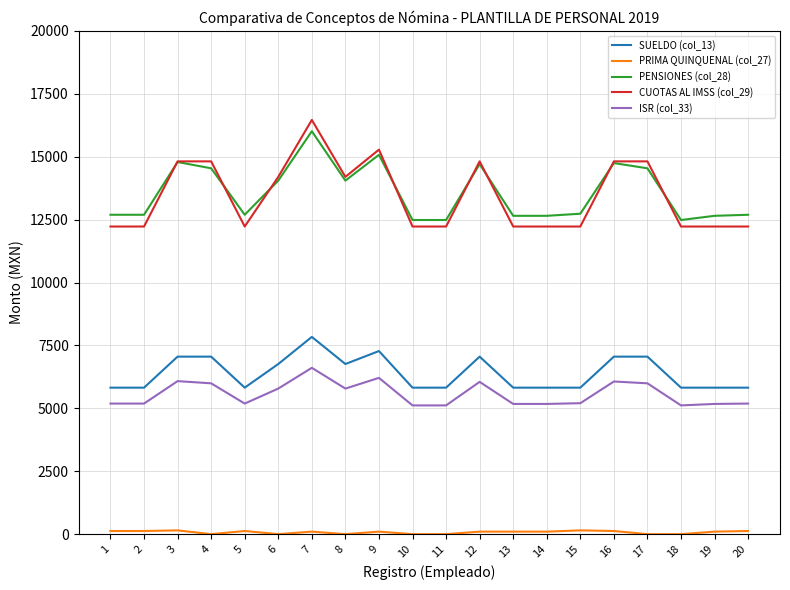

At which category is the sum across all series the highest?

7